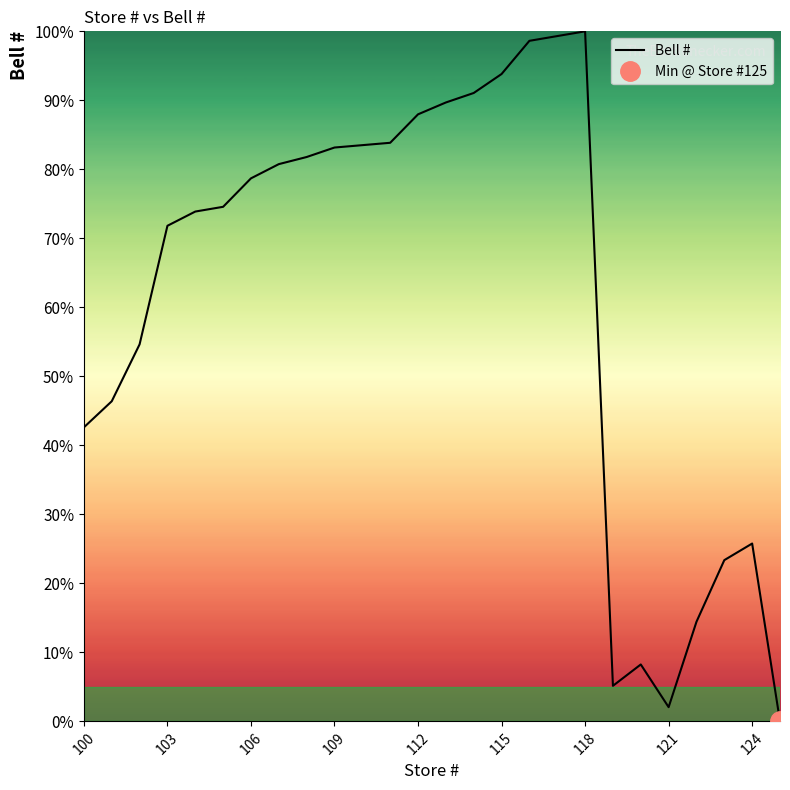

Reading left to right, transcribe all the data shown in this chart.

42.6	46.4	54.6	71.8	73.9	74.6	78.7	80.8	81.8	83.2	83.5	83.8	88.0	89.7	91.1	93.8	98.6	99.3	100.0	5.2	8.2	2.1	14.4	23.4	25.8	0.0